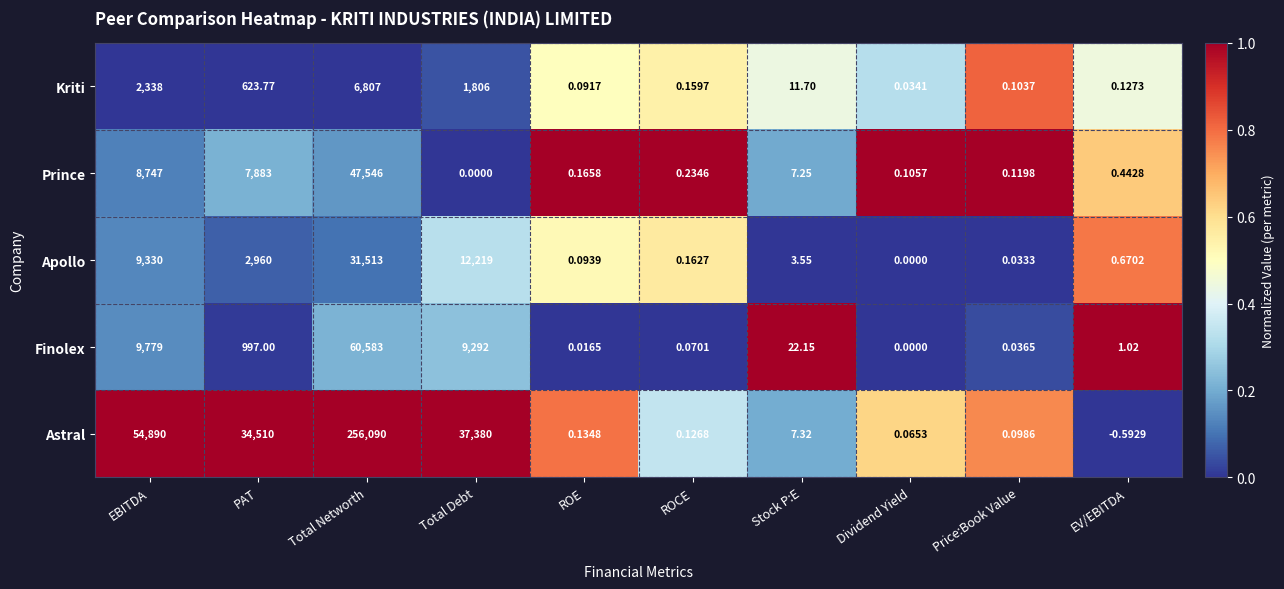

Which series has the largest total across all categories?

Astral